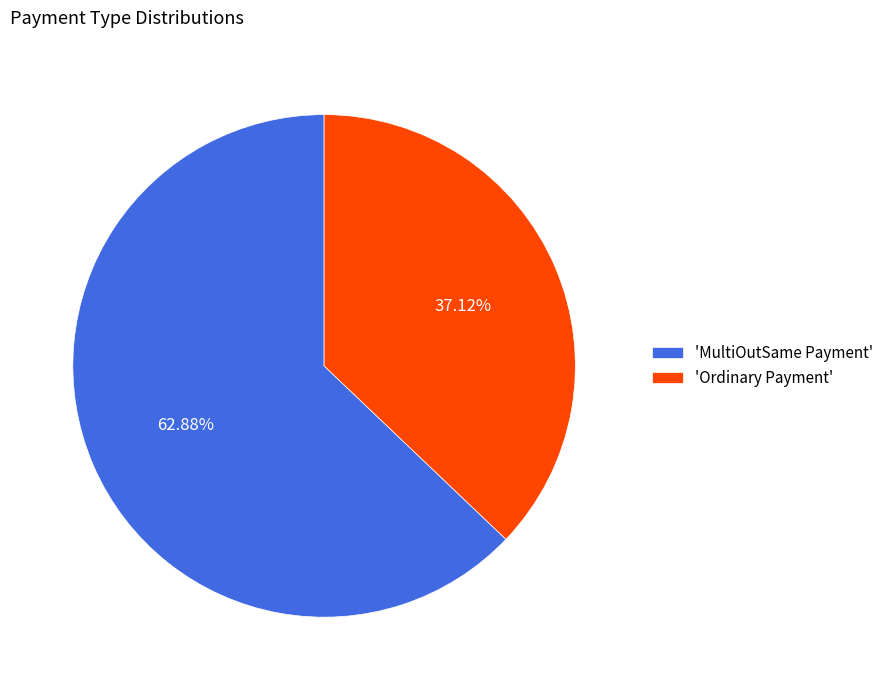

Rank the categories by value from lowest to highest.

'Ordinary Payment', 'MultiOutSame Payment'